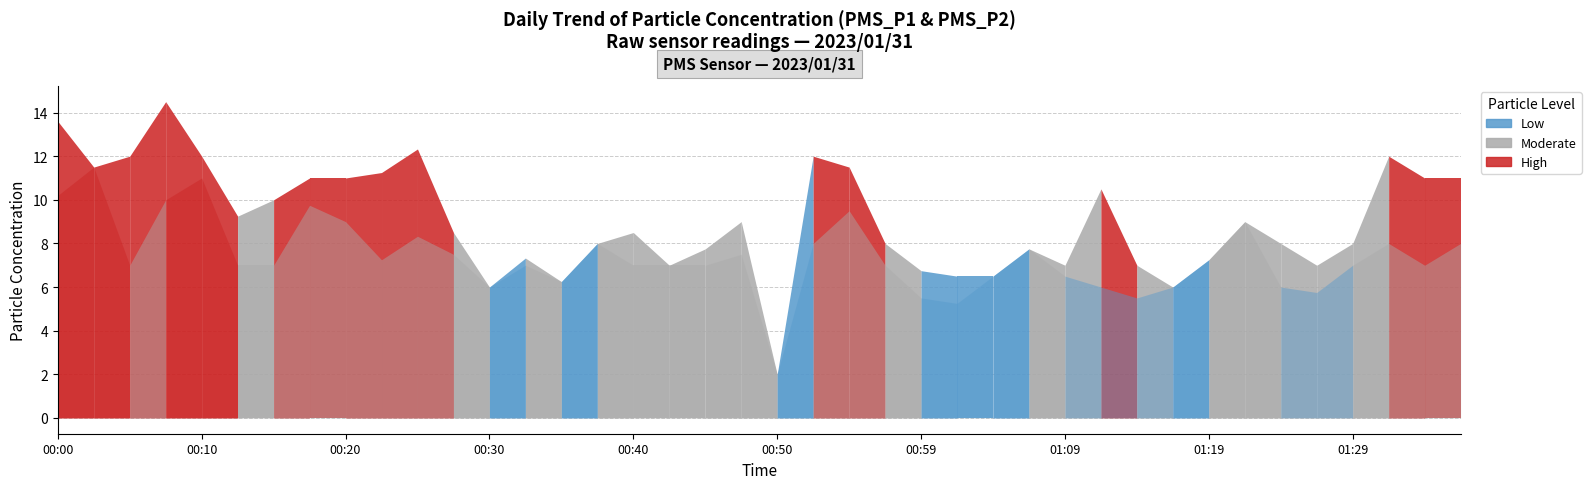

The value of PMS_P2 at 00:52 is 13.1. True or false?

False